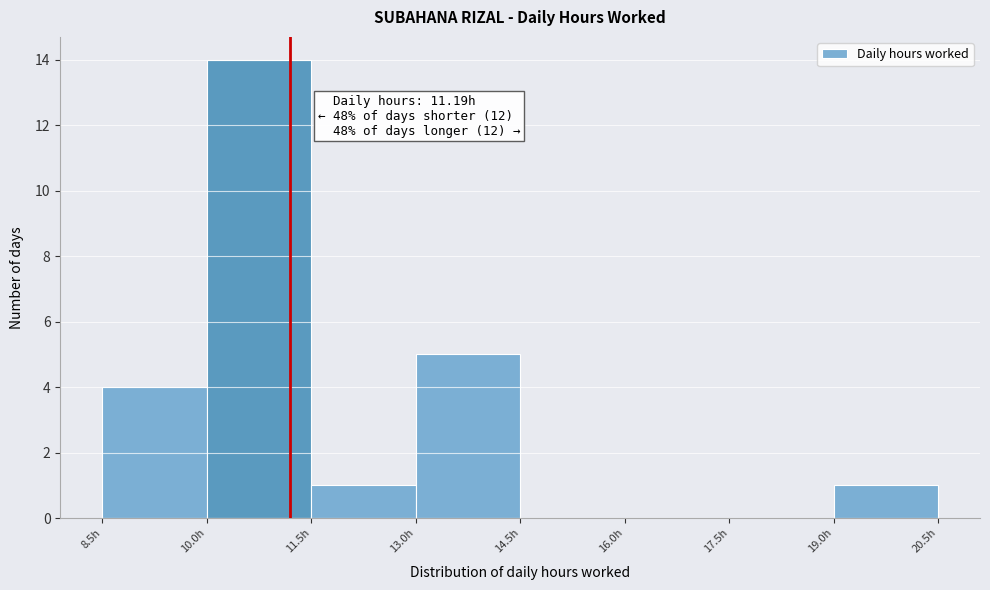

Which range on the x-axis has the tallest bar?

10.0 to 11.5